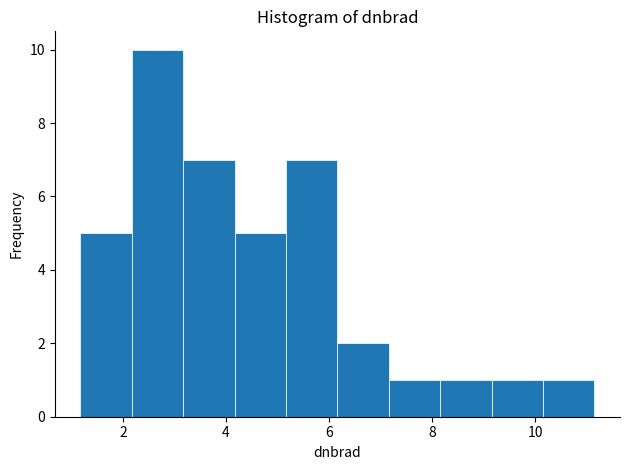

Reading left to right, transcribe this chart: for each bar, give the range it covers on the x-axis and its height. Neither the bar edges nor the heights are printed on the chart, so give them approximately, as read against the axes.

1.2 to 2.2: 5
2.2 to 3.2: 10
3.2 to 4.2: 7
4.2 to 5.2: 5
5.2 to 6.2: 7
6.2 to 7.2: 2
7.2 to 8.2: 1
8.2 to 9.2: 1
9.2 to 10.2: 1
10.2 to 11.2: 1